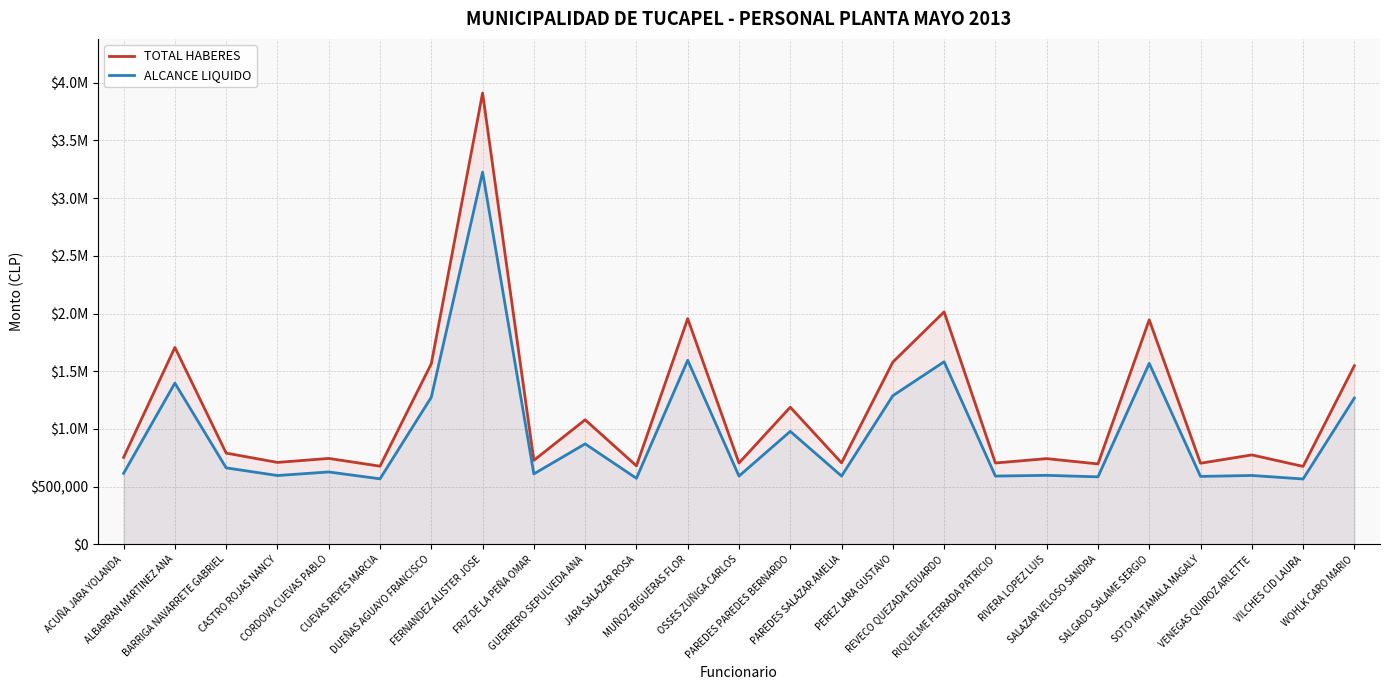

List the series in order of their peak value, highest first.

TOTAL HABERES, ALCANCE LIQUIDO